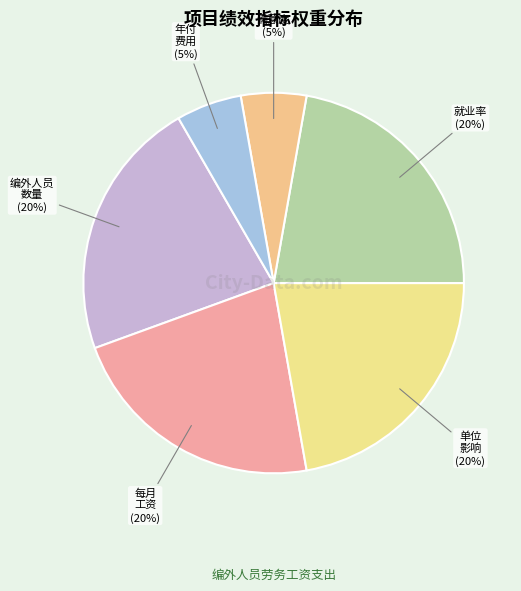

To the nearest percent, what is the average slice percentage?

17%